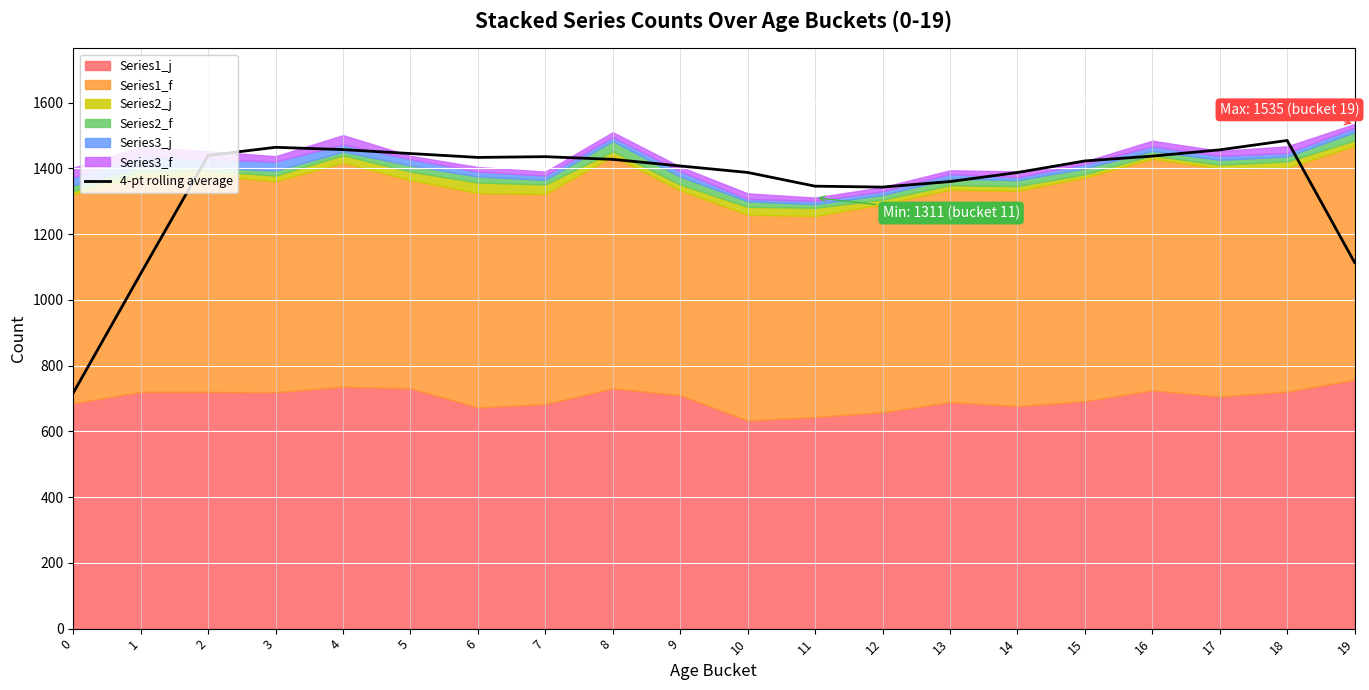

How many lines are shown in the chart?

1